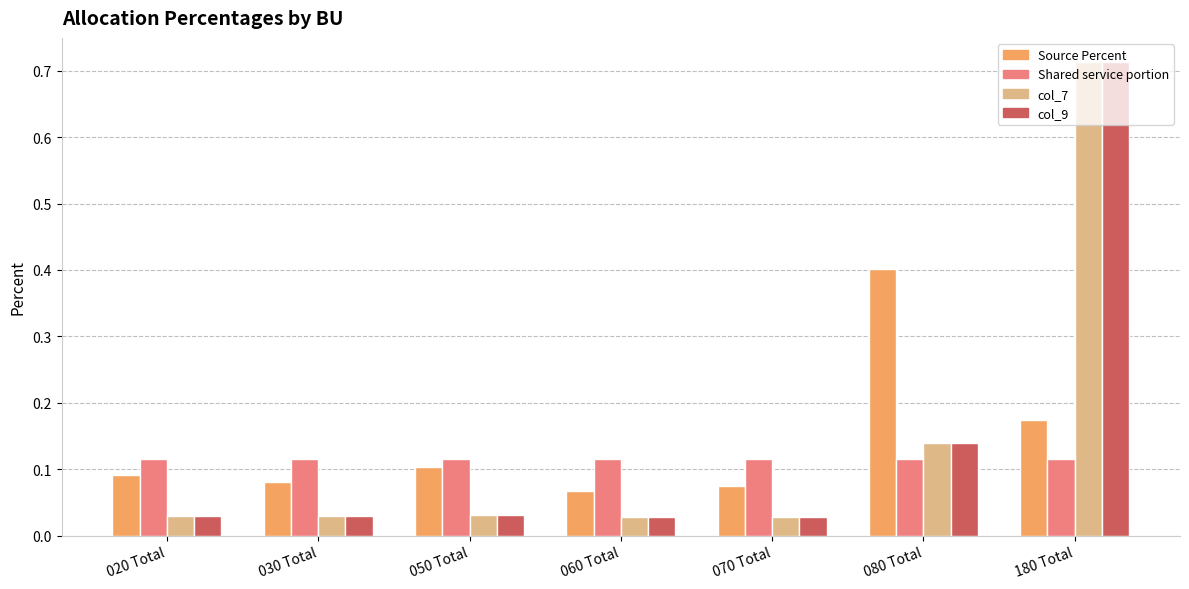

Is the value of col_9 at 180 Total greater than the value of Shared service portion at 070 Total?

Yes